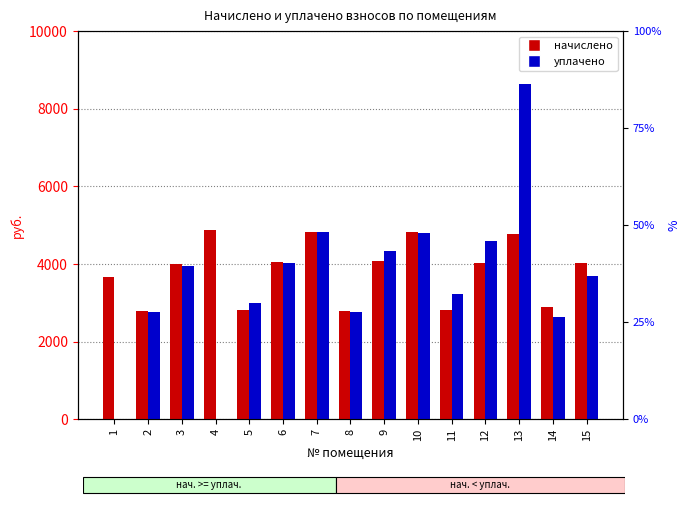

Which label corresponds to the smallest value in the chart?

1